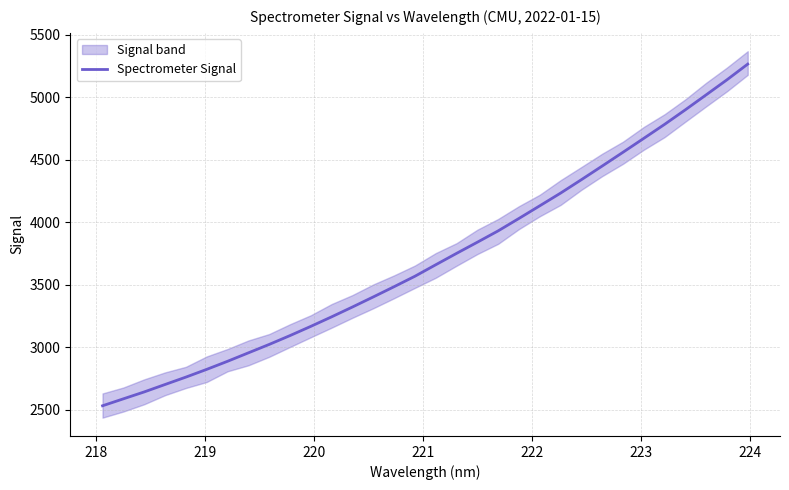

What is the minimum value shown in the chart?

2533.7